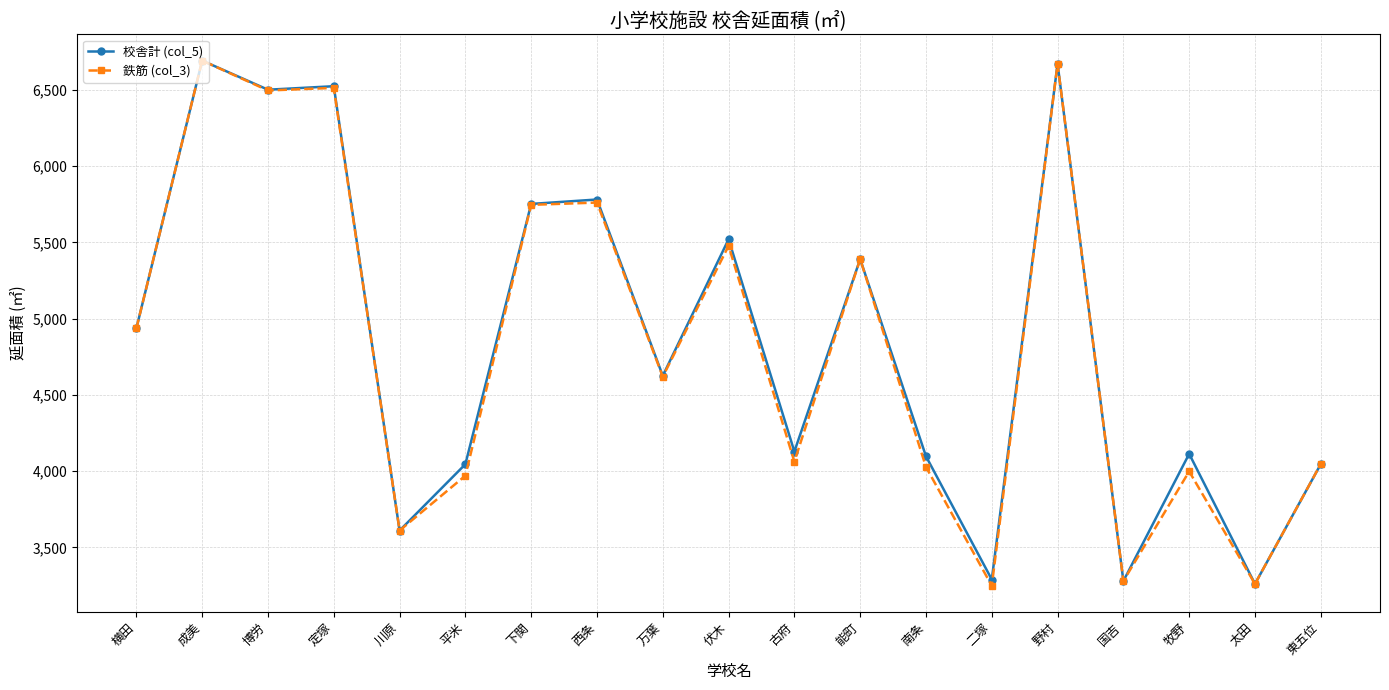

At which category does 鉄筋 (col_3) reach its first local peak?

成美